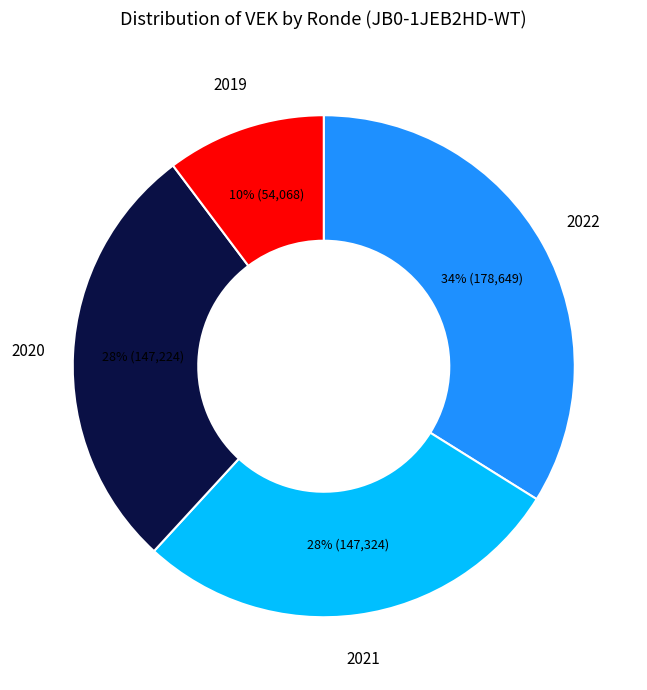

Does any single category account for the majority?

No